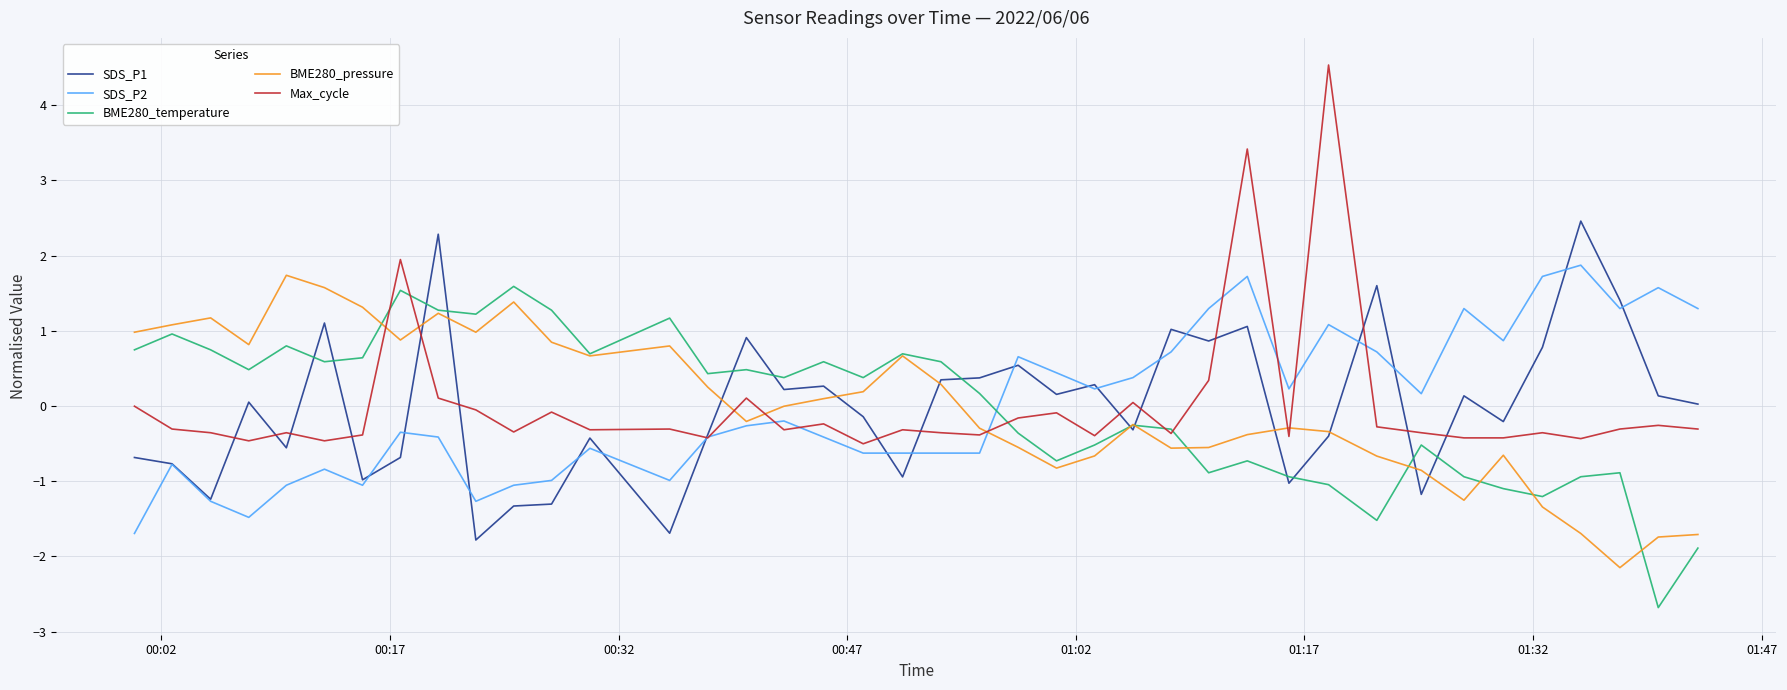

What is the difference between the maximum and minimum values in the BME280_temperature series?

4.3